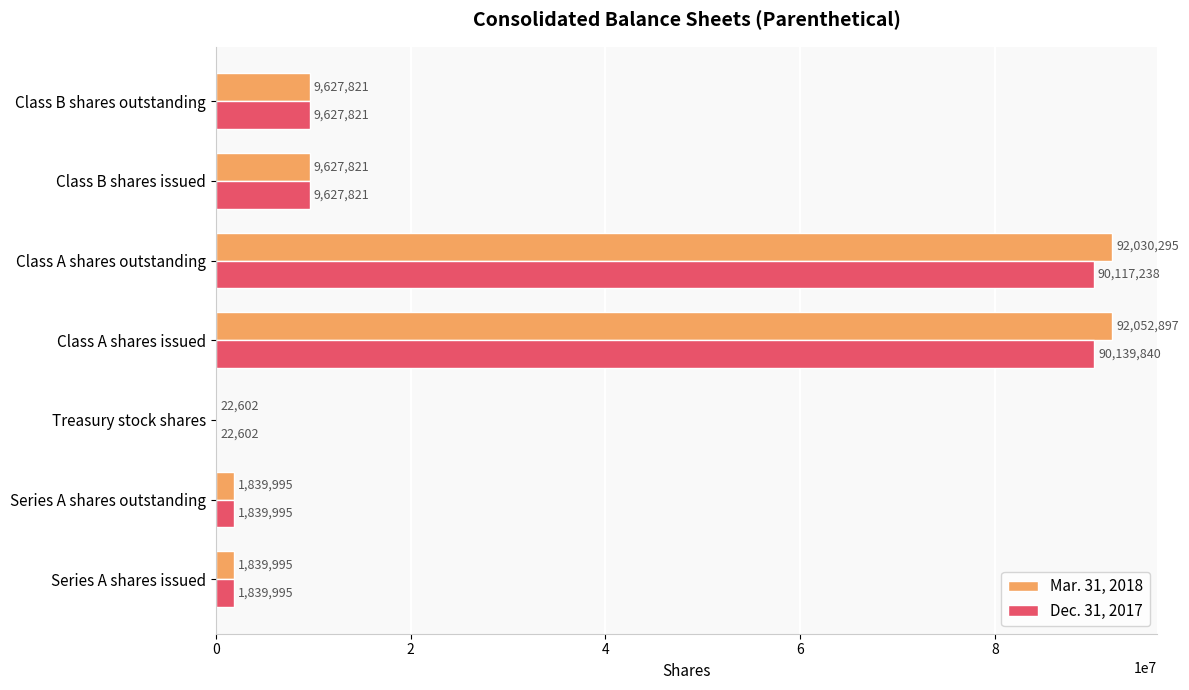

What is the approximate value of Mar. 31, 2018 at Class A shares outstanding, to the nearest 50?

92030300